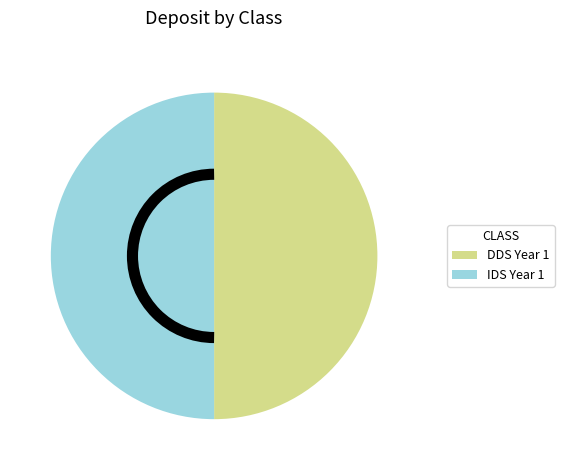

Is there any slice that represents more than half of the pie?

No